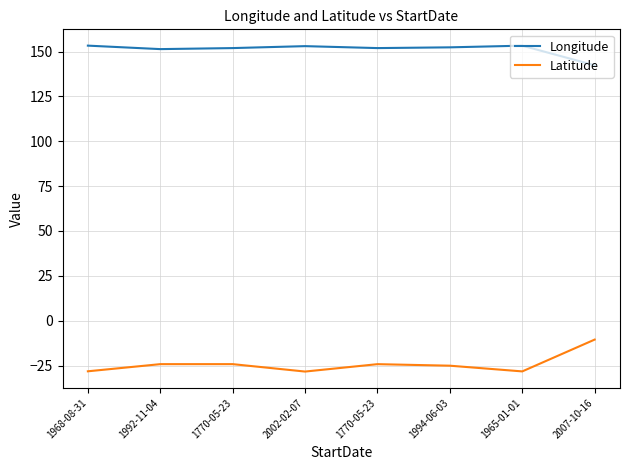

Between 1992-11-04 and 2002-02-07, which is larger?

2002-02-07